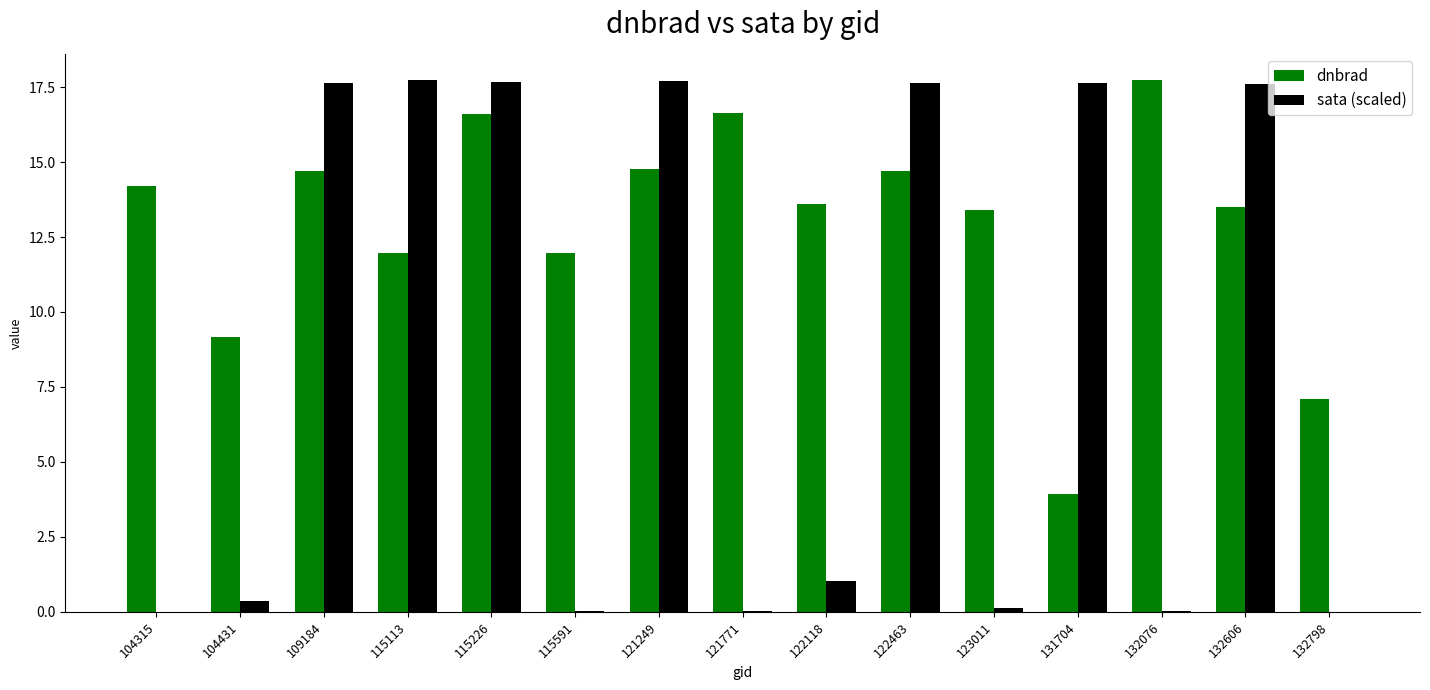

Between 115226 and 123011, which series saw the biggest shift?

sata (scaled)